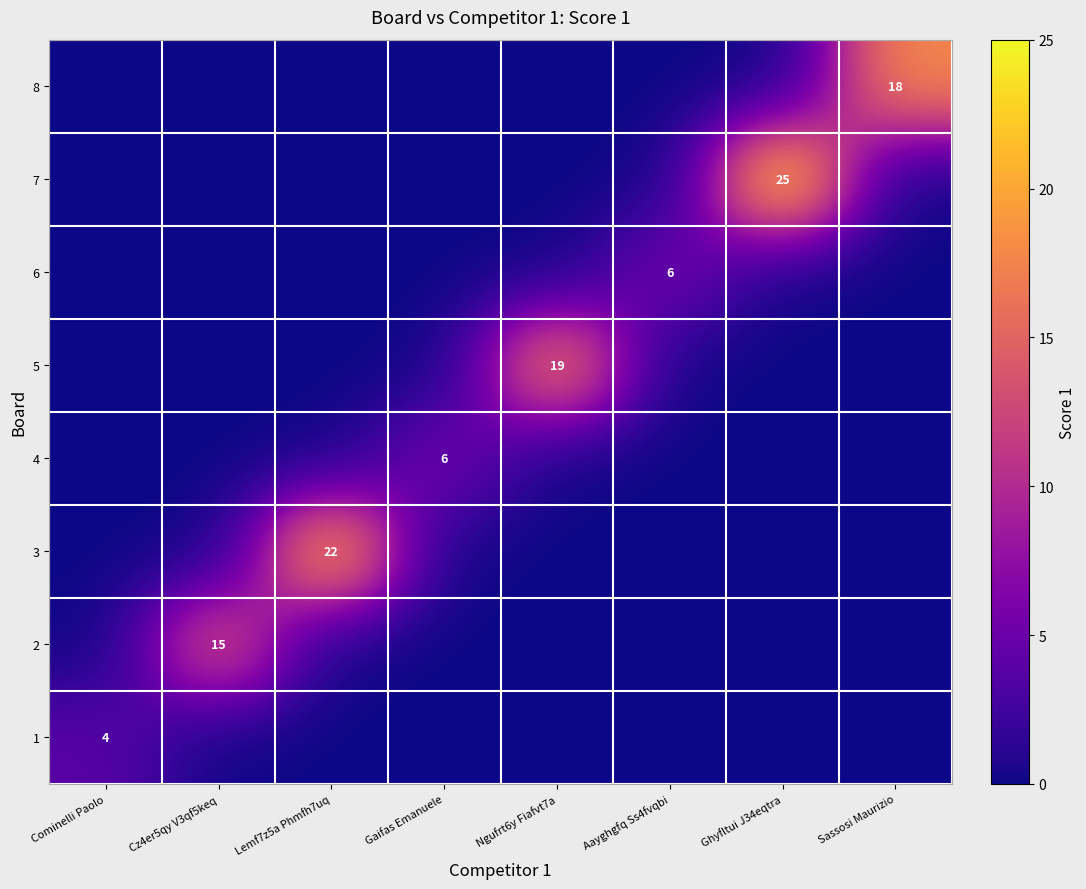

Is it true that 4 equals 6 at Gaifas Emanuele?

True